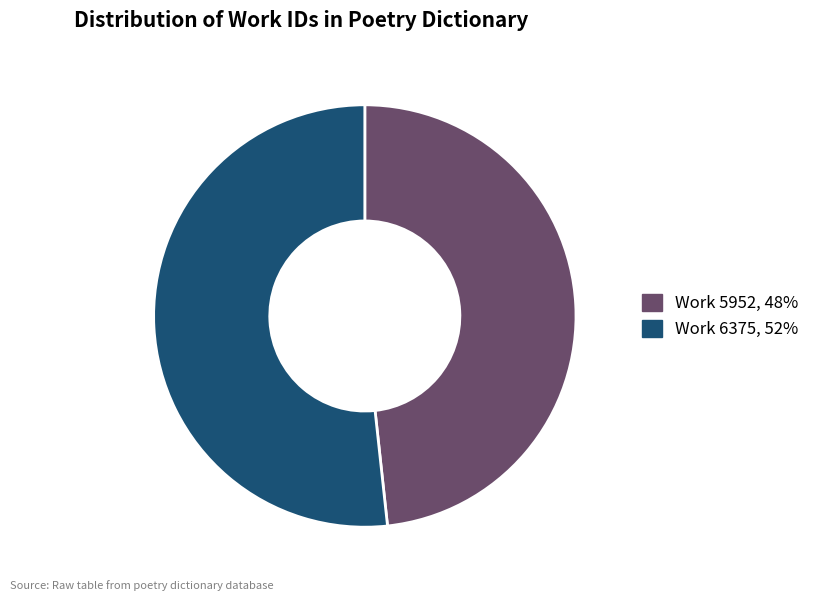

Rank the categories by value from lowest to highest.

Work 5952, Work 6375